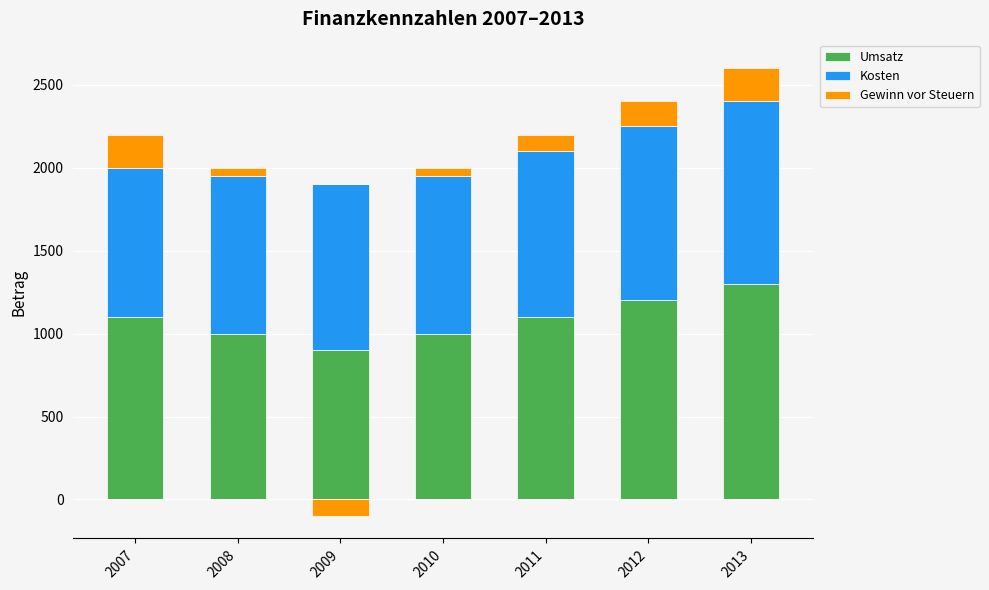

What is the difference between the highest and lowest values at 2008?

950